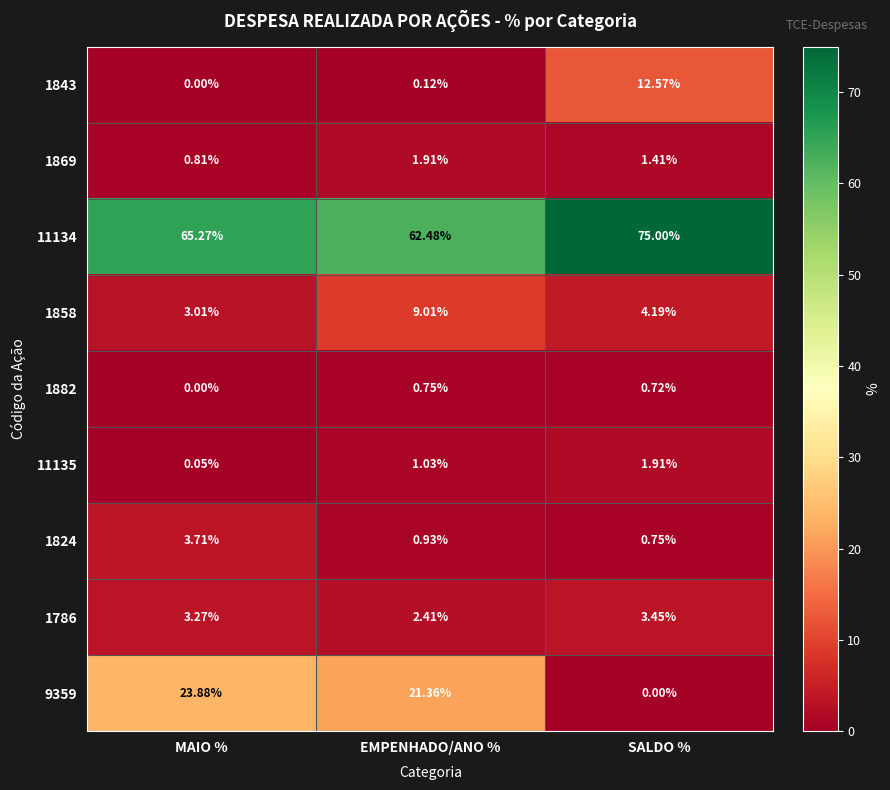

Where is 1882 nearest to the value 0?

MAIO %